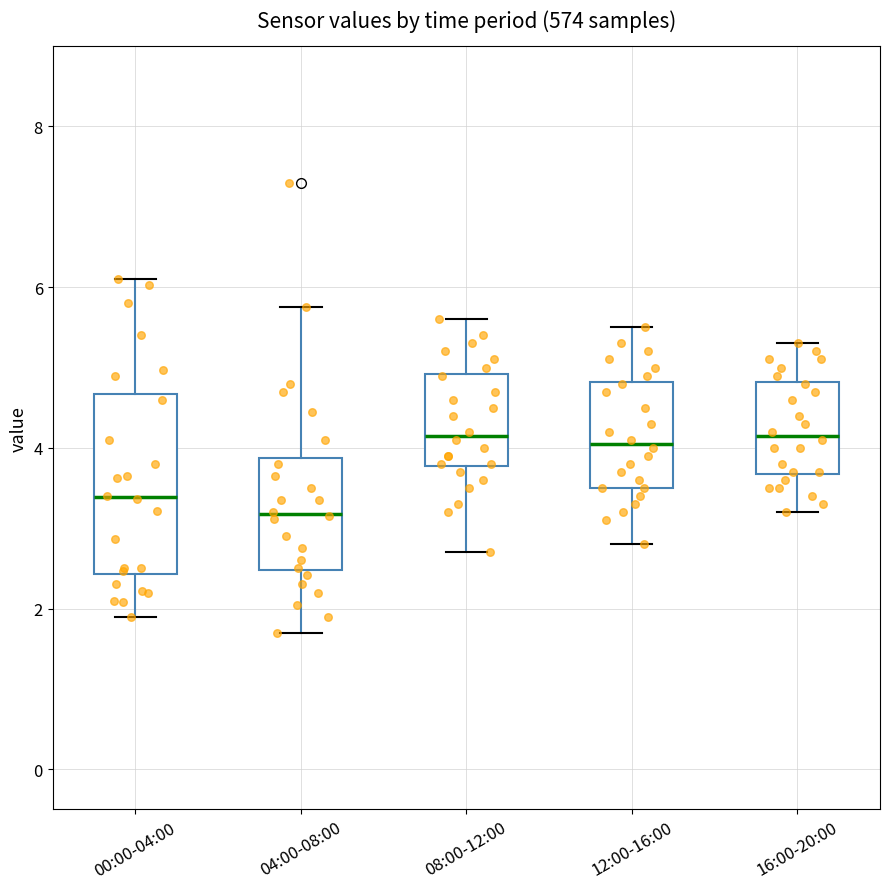

Where is the lower edge of the box for 12:00-16:00 on the y-axis? The values are not printed on the chart, so give them approximately, as read against the axis.

3.6